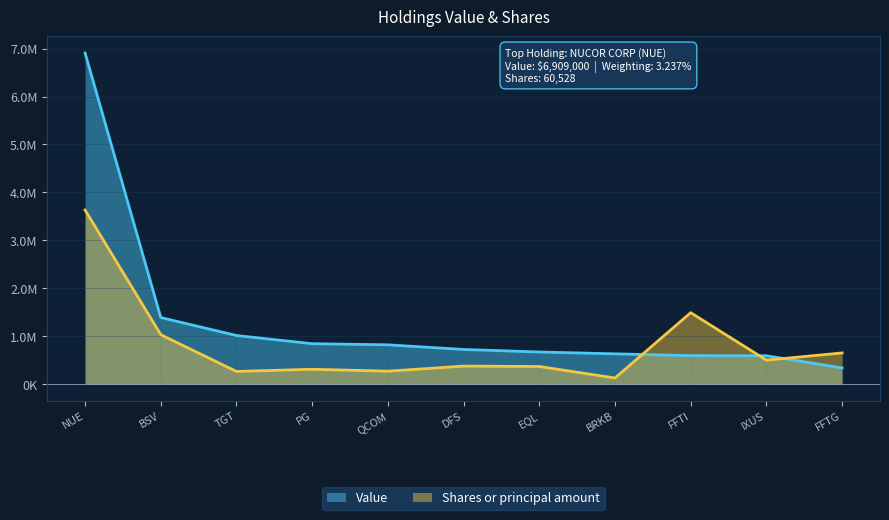

Count the number of data series in this chart.

2